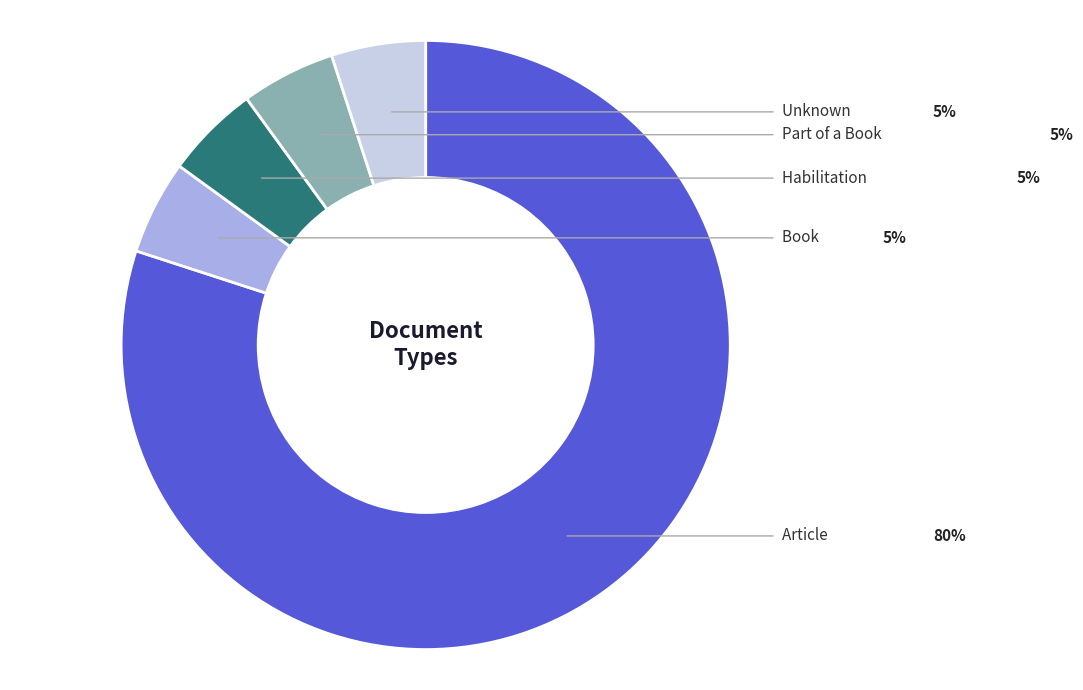

Is there a majority slice in this chart?

Yes